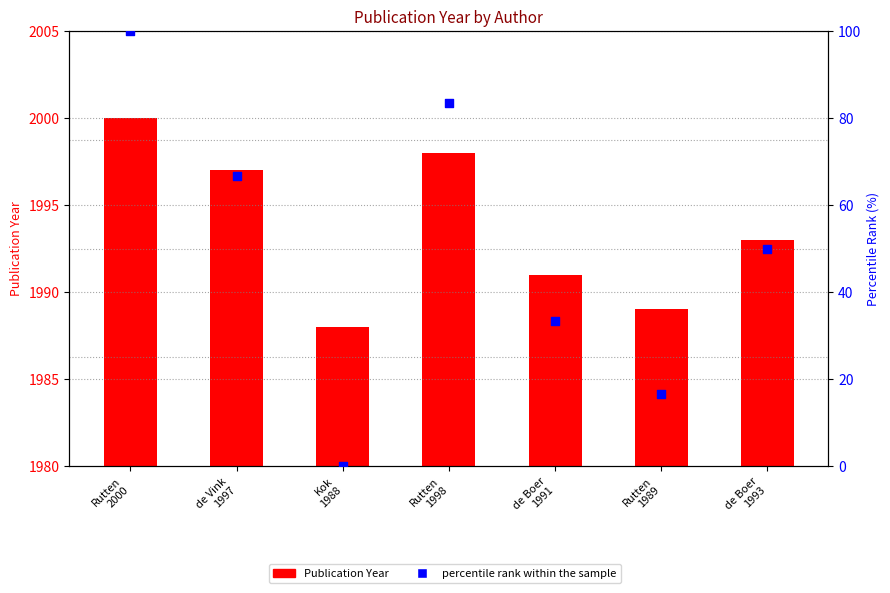

At which category is the sum across all series the highest?

Rutten
2000